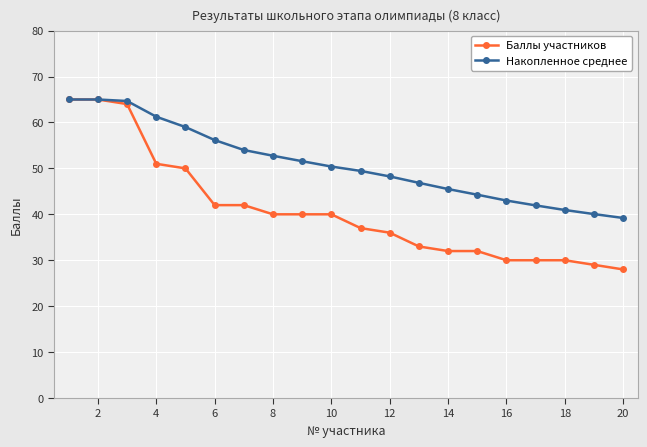

What are all the series names shown in the legend?

Баллы участников, Накопленное среднее